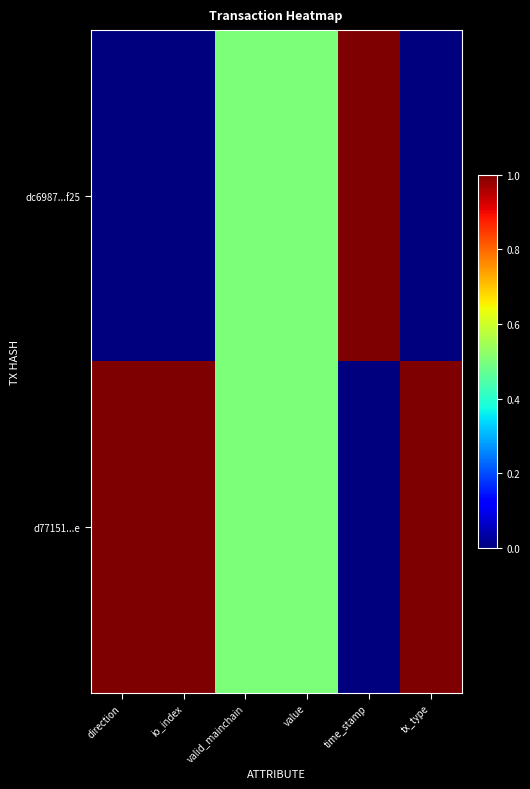

Rank the series by their average value, from lowest to highest.

dc6987...f25, d77151...e